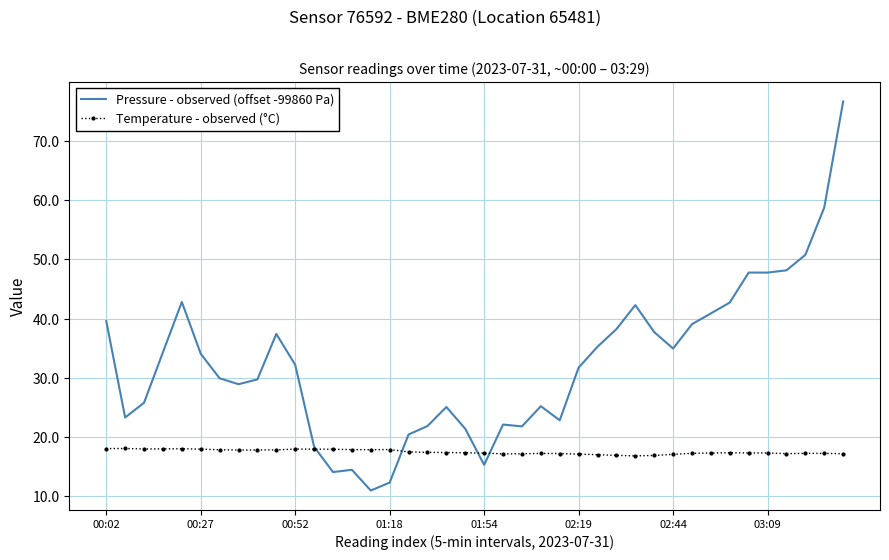

List the series in order of their peak value, lowest first.

Temperature - observed (°C), Pressure - observed (offset -99860 Pa)